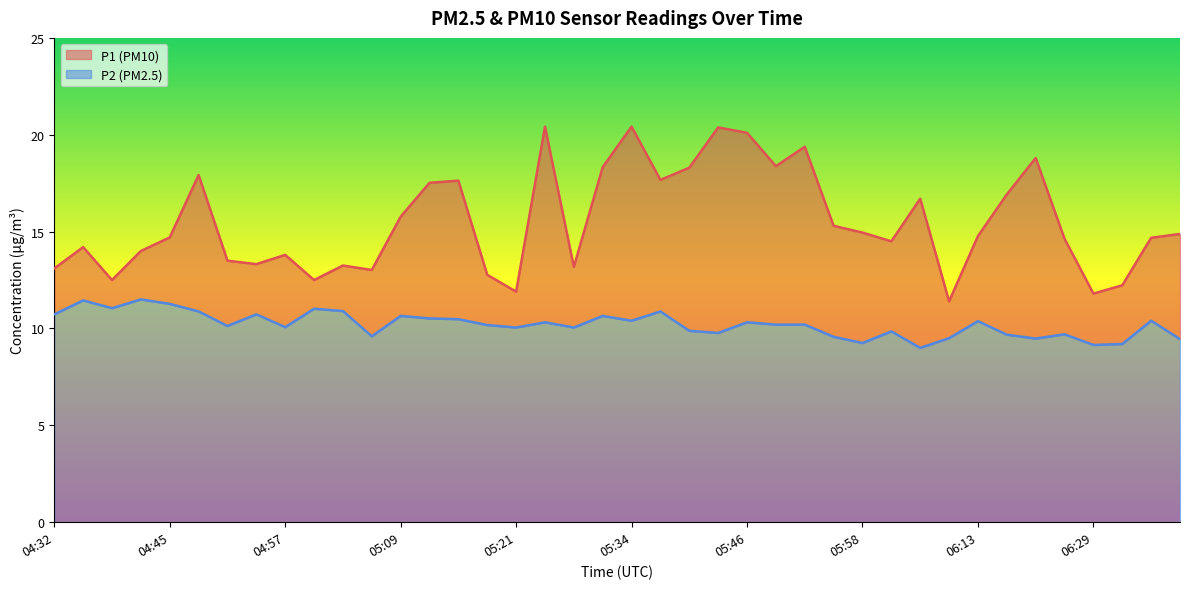

At how many categories does at least one series exceed 9?

40